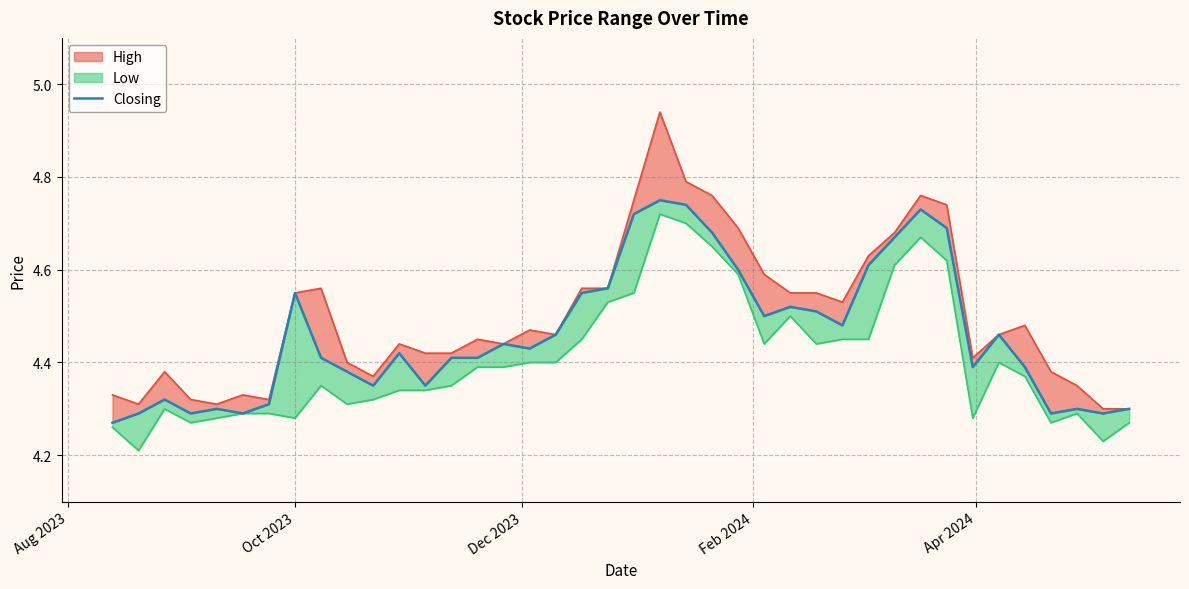

Is it true that the value at 24 is 7.4?

False